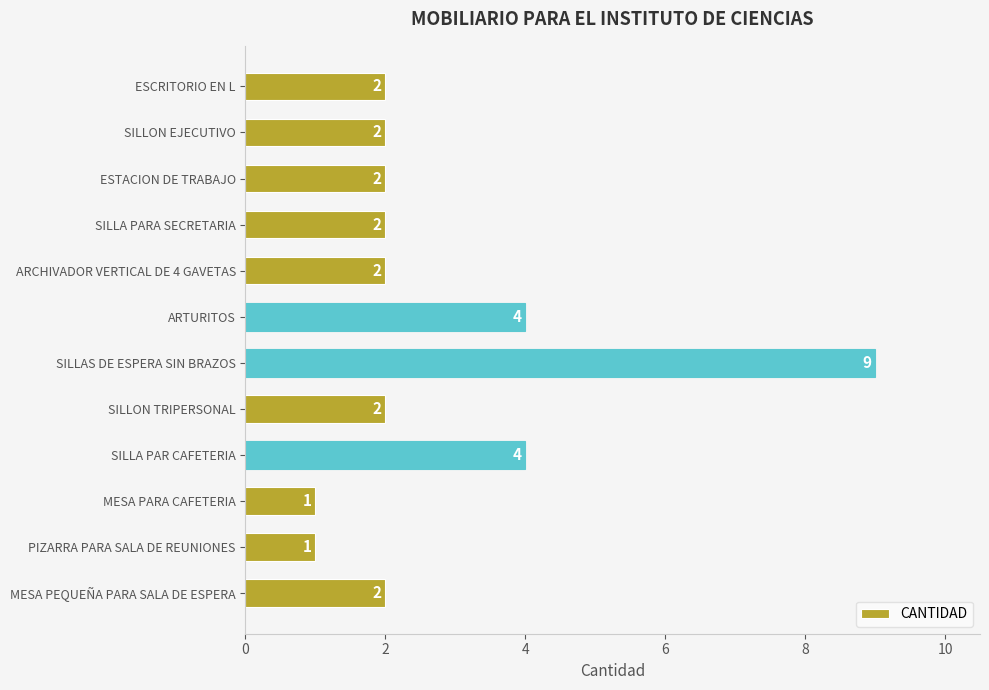

What is the ratio of the value at SILLA PAR CAFETERIA to the value at MESA PEQUEÑA PARA SALA DE ESPERA?

2.0